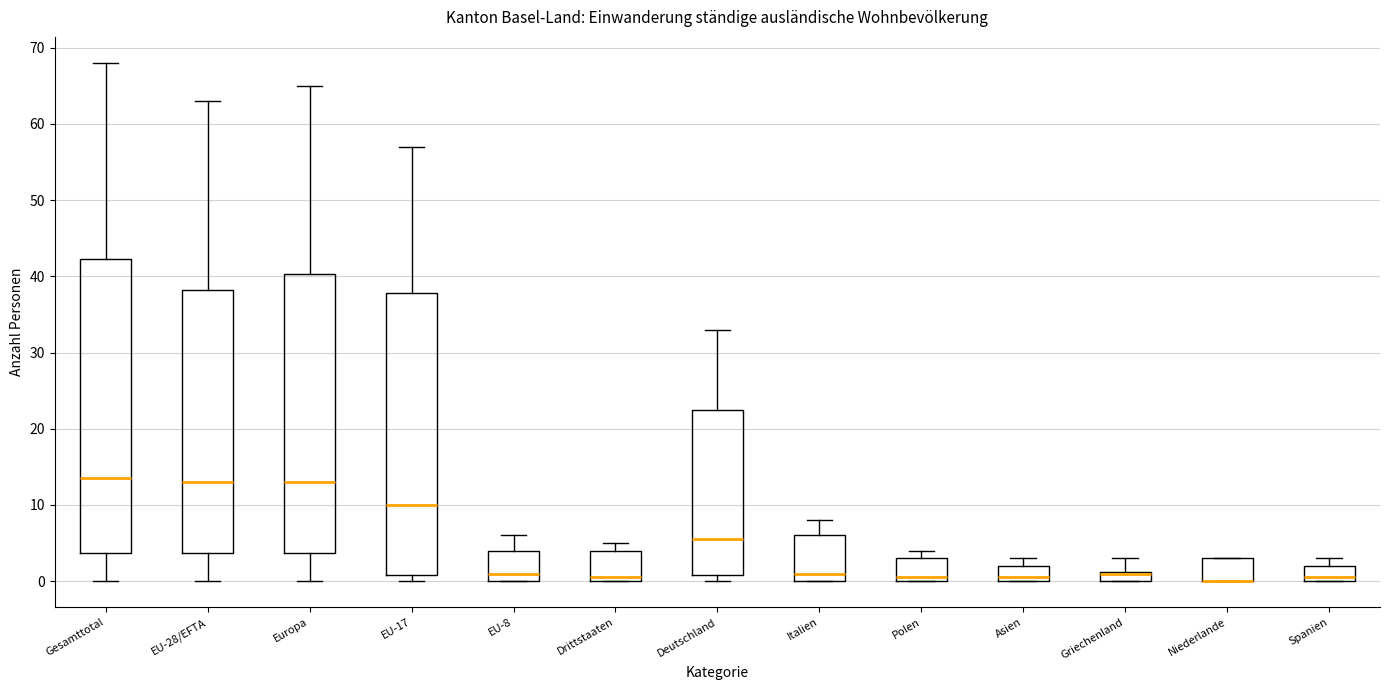

Which box is the tallest, from its lower edge to its upper edge?

Gesamttotal